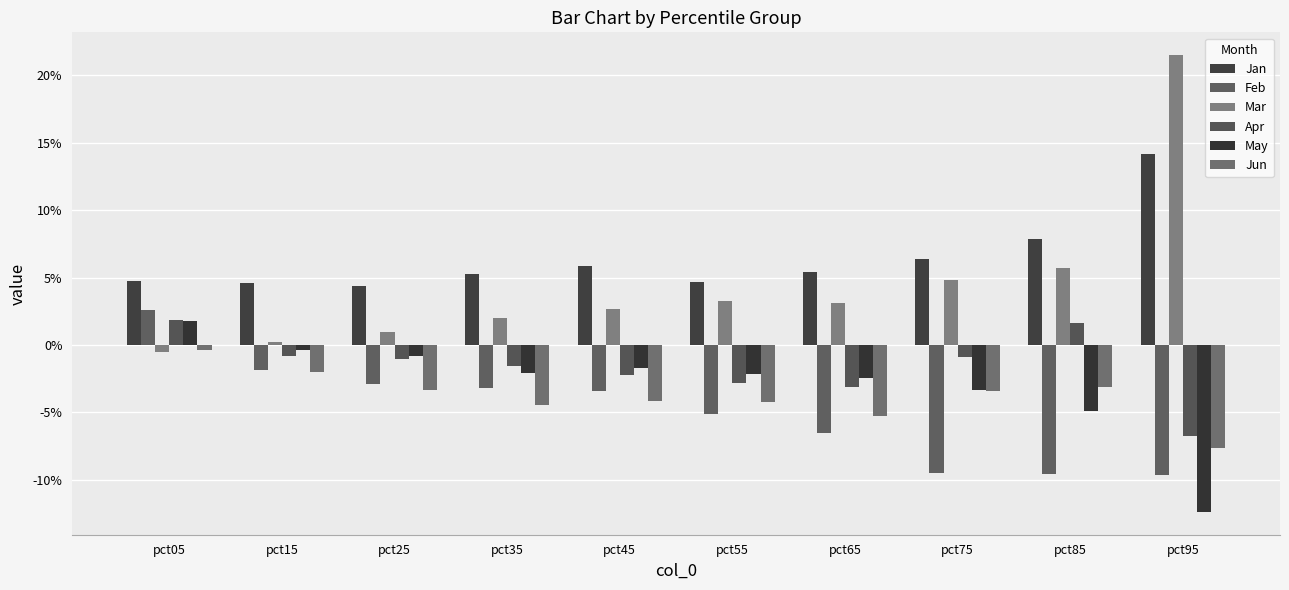

At pct85, list the series in order from largest to smallest.

Jan, Mar, Apr, Jun, May, Feb